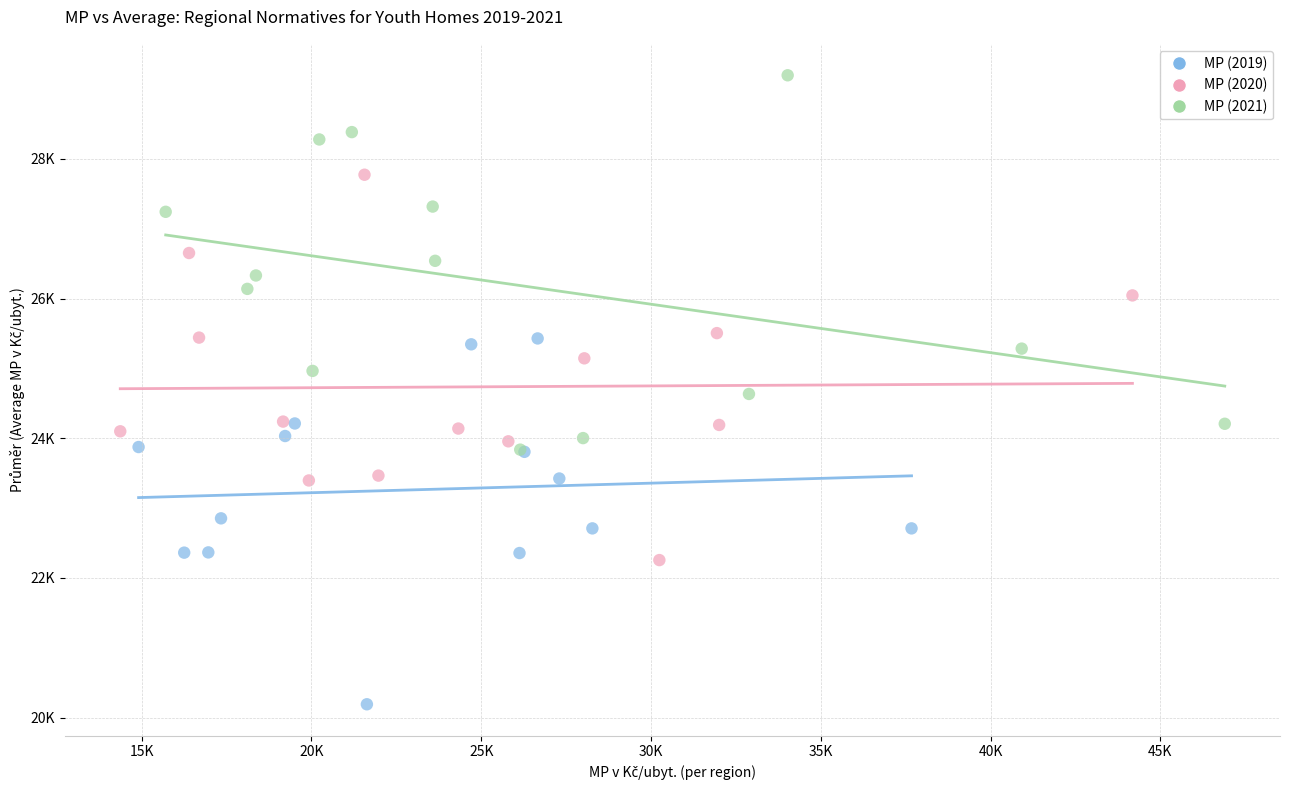

What are all the series names shown in the legend?

MP (2019), MP (2020), MP (2021)